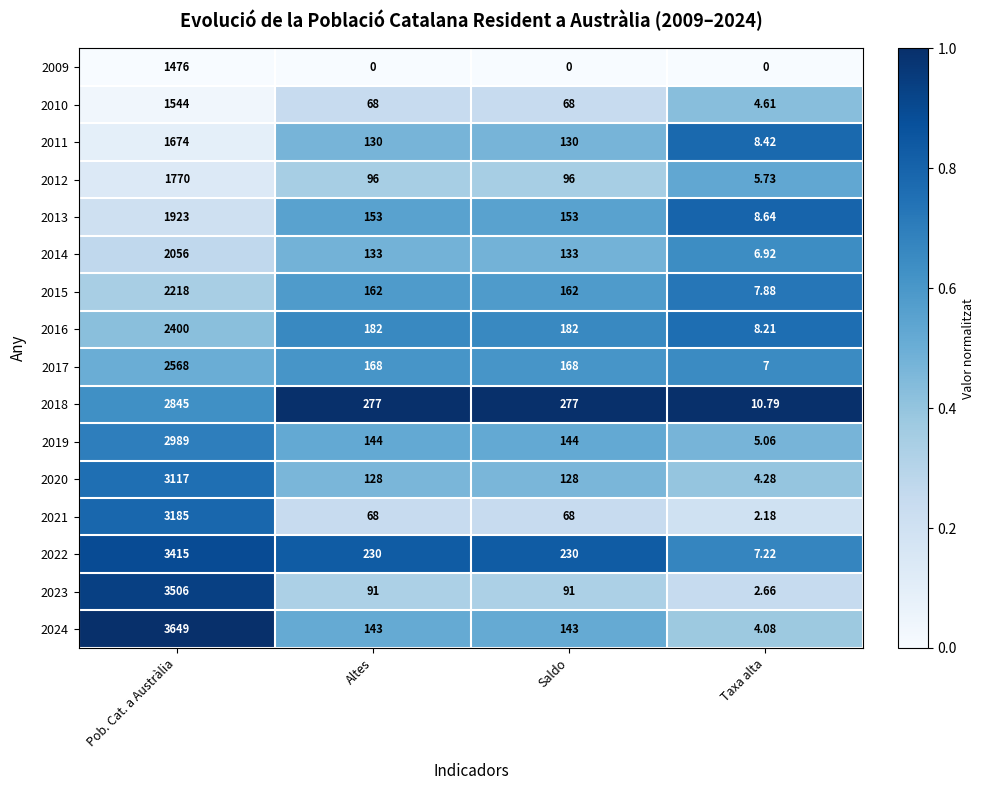

What is the total value across all series at Altes?

2173.0